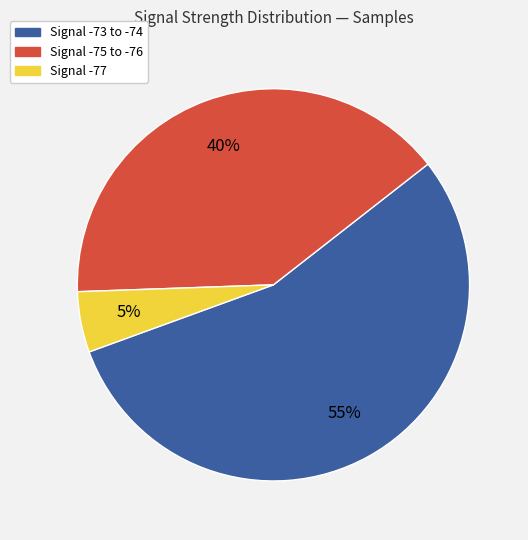

To the nearest percent, what is the average slice percentage?

33%